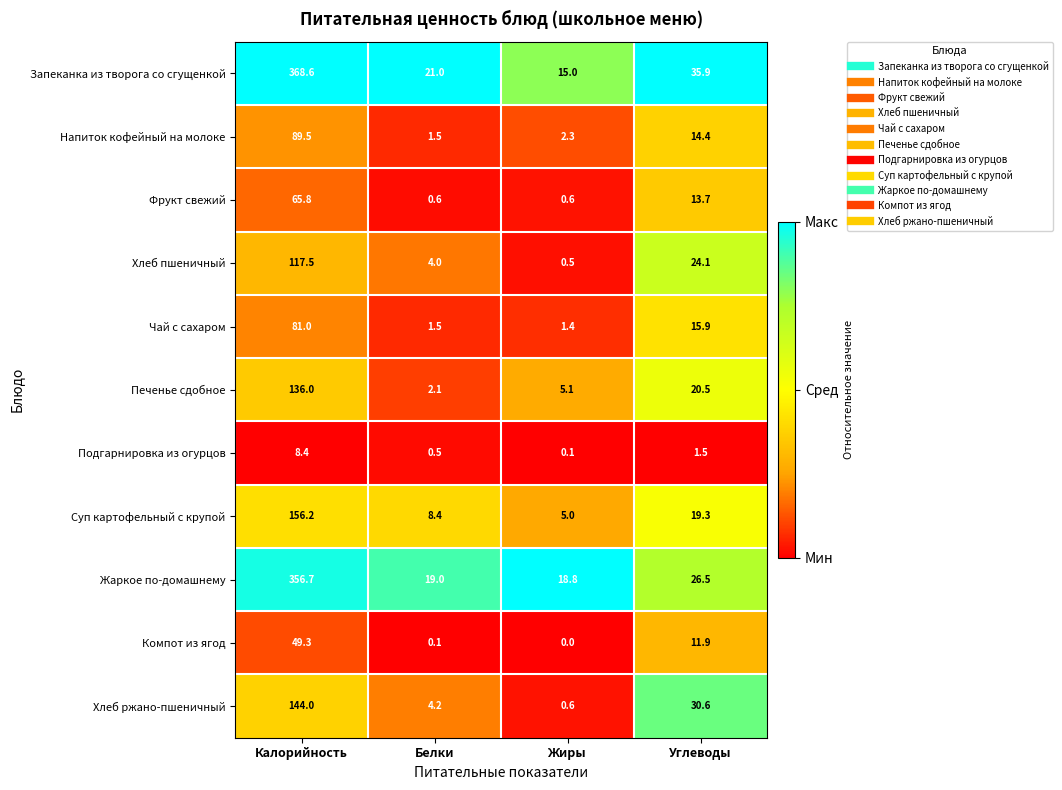

At which label does Хлеб ржано-пшеничный first exceed 30?

Калорийность